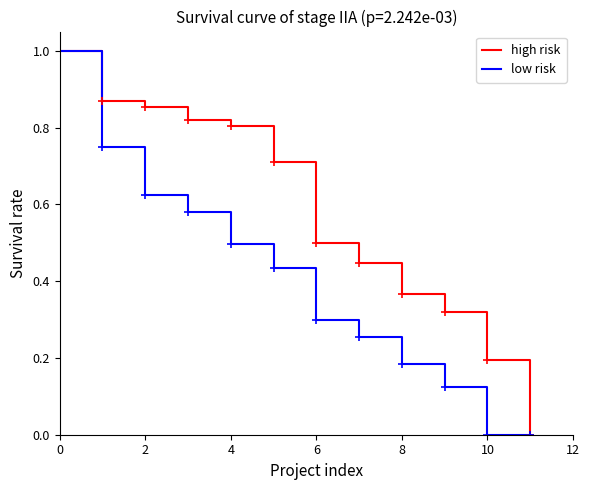

True or false: low risk has more than 1 interior local peaks.

False